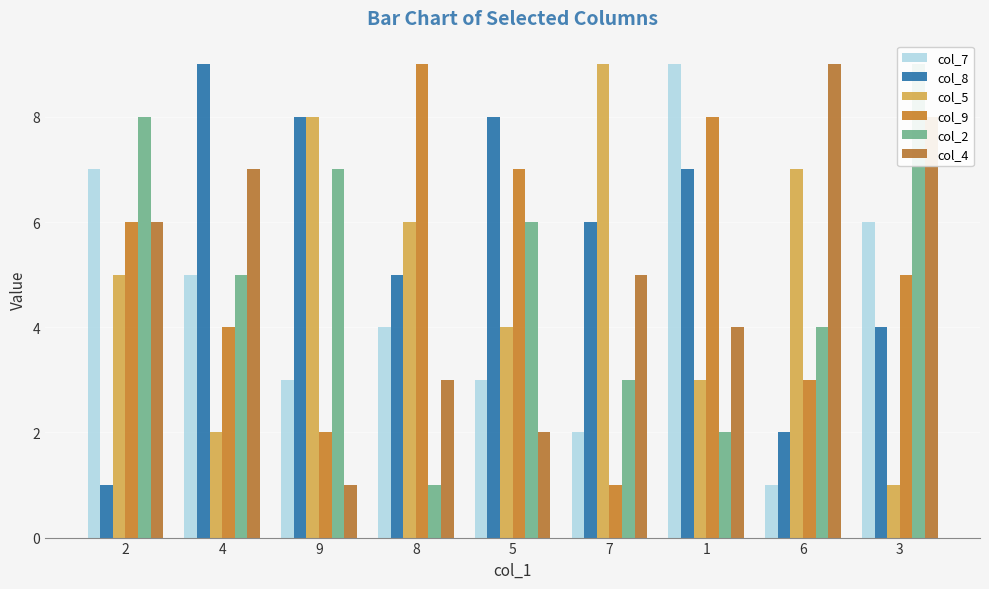

True or false: col_5 has a value of 9 at 7.

True